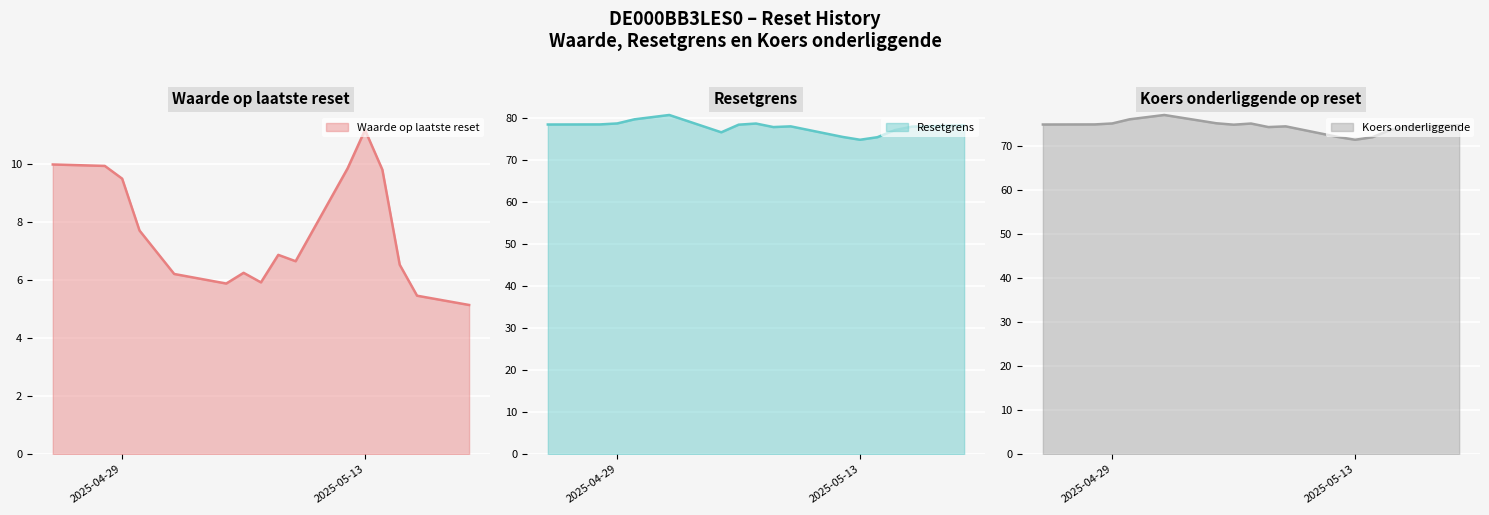

Is it true that Koers onderliggende equals 74.8 at 2025-04-28?

True